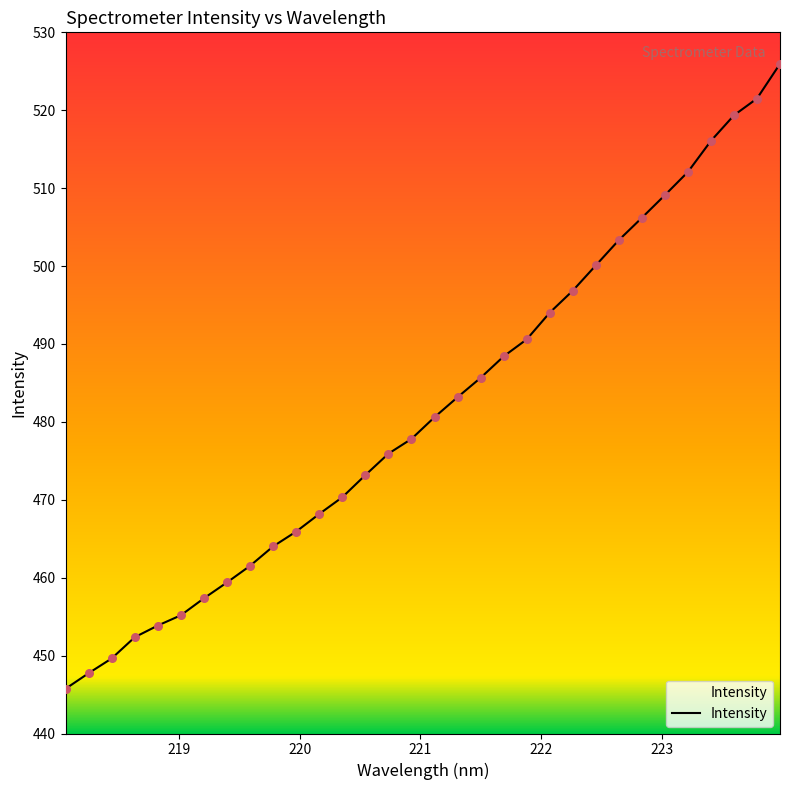

What is the minimum value shown in the chart?

445.7